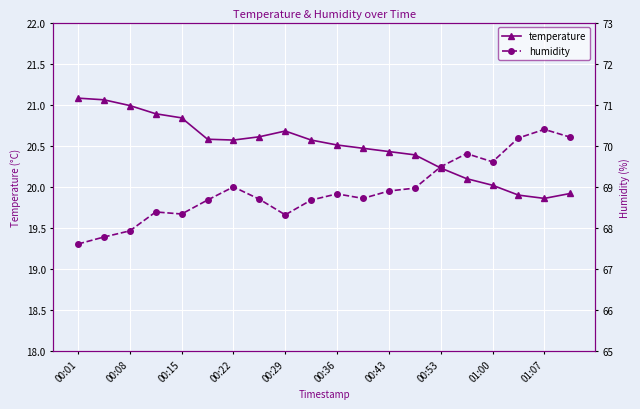

The value of temperature at 00:29 is 20.7. True or false?

True